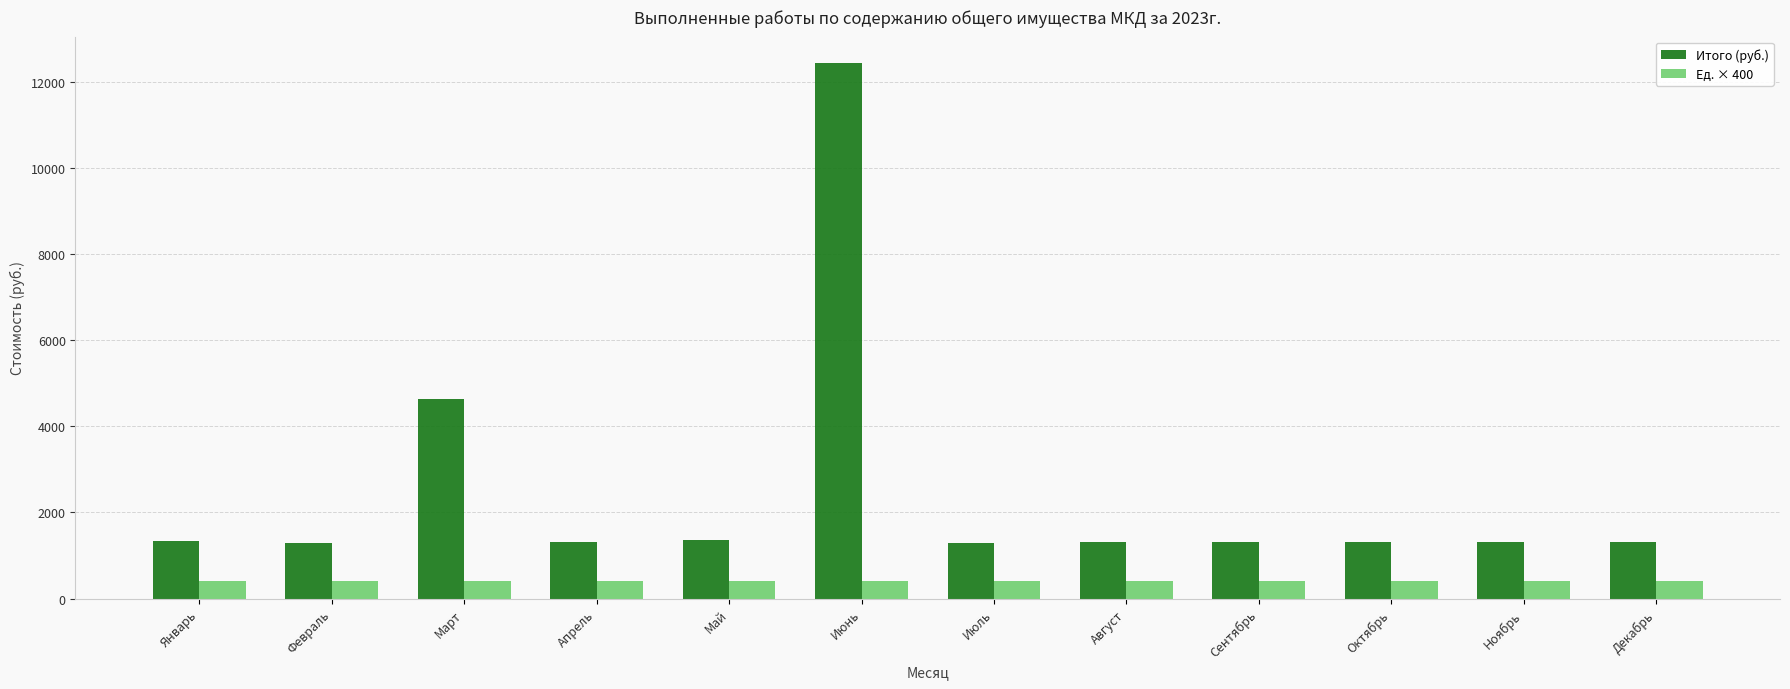

How many bars are there in each group?

2